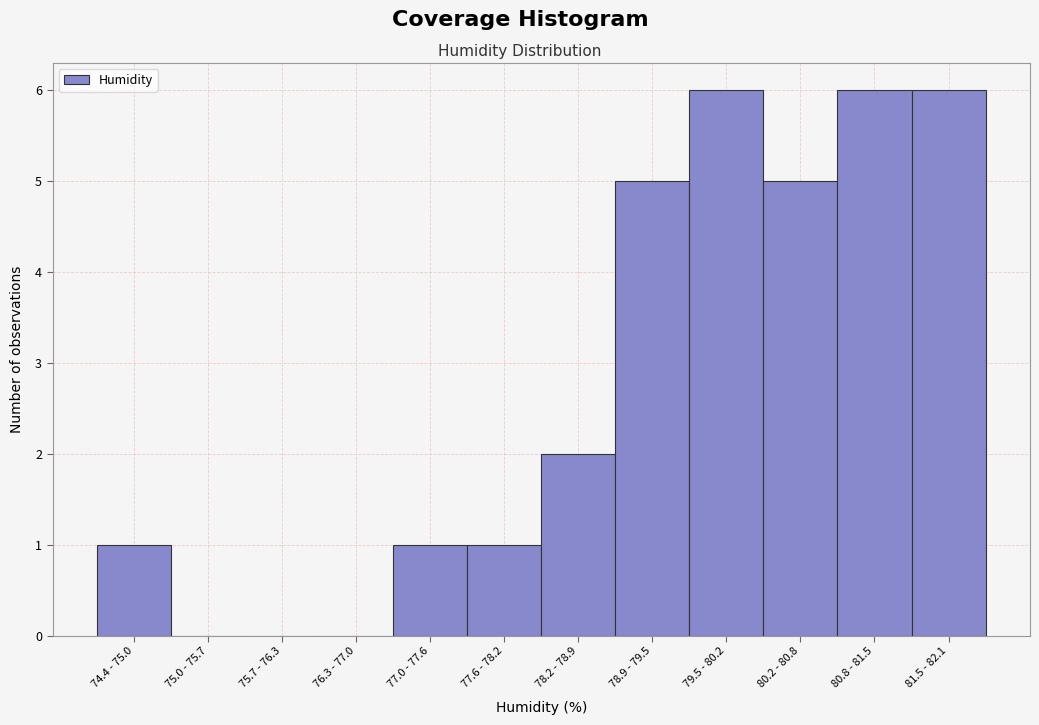

Reading left to right, what are all the values shown in this chart?

74.4 - 75.0=1	75.0 - 75.7=0	75.7 - 76.3=0	76.3 - 77.0=0	77.0 - 77.6=1	77.6 - 78.2=1	78.2 - 78.9=2	78.9 - 79.5=5	79.5 - 80.2=6	80.2 - 80.8=5	80.8 - 81.5=6	81.5 - 82.1=6